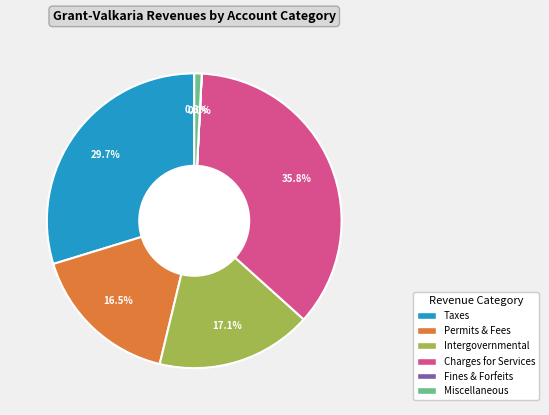

Does any single category account for the majority?

No